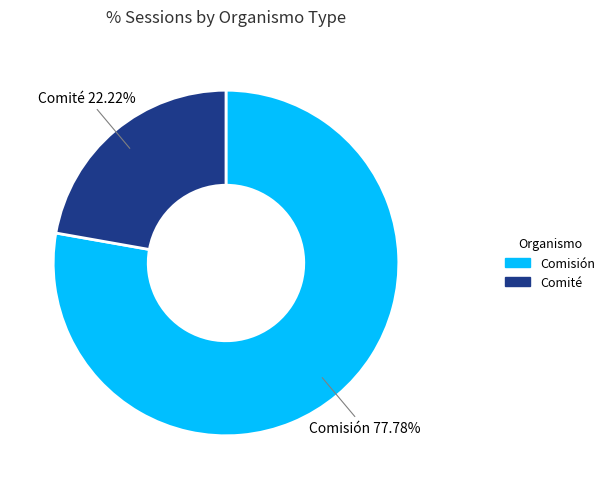

To the nearest percent, what is the combined percentage of Comité and Comisión?

100%